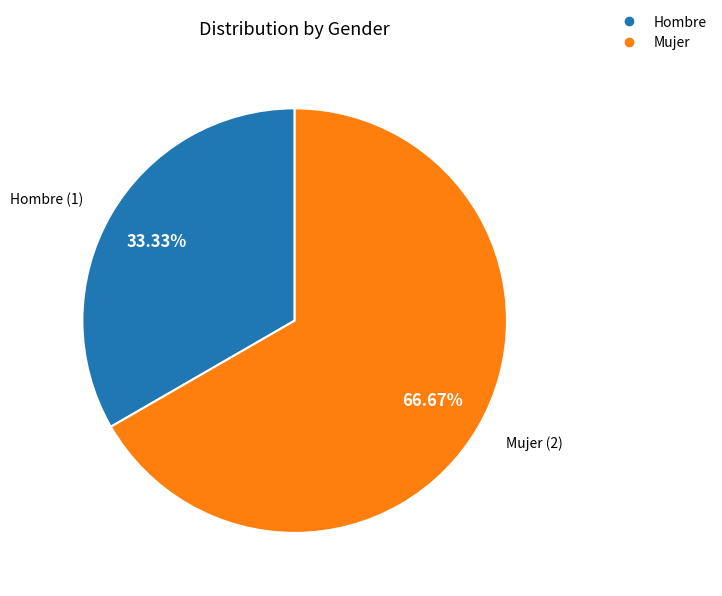

What percentage do Mujer and Hombre together represent?

100.0%